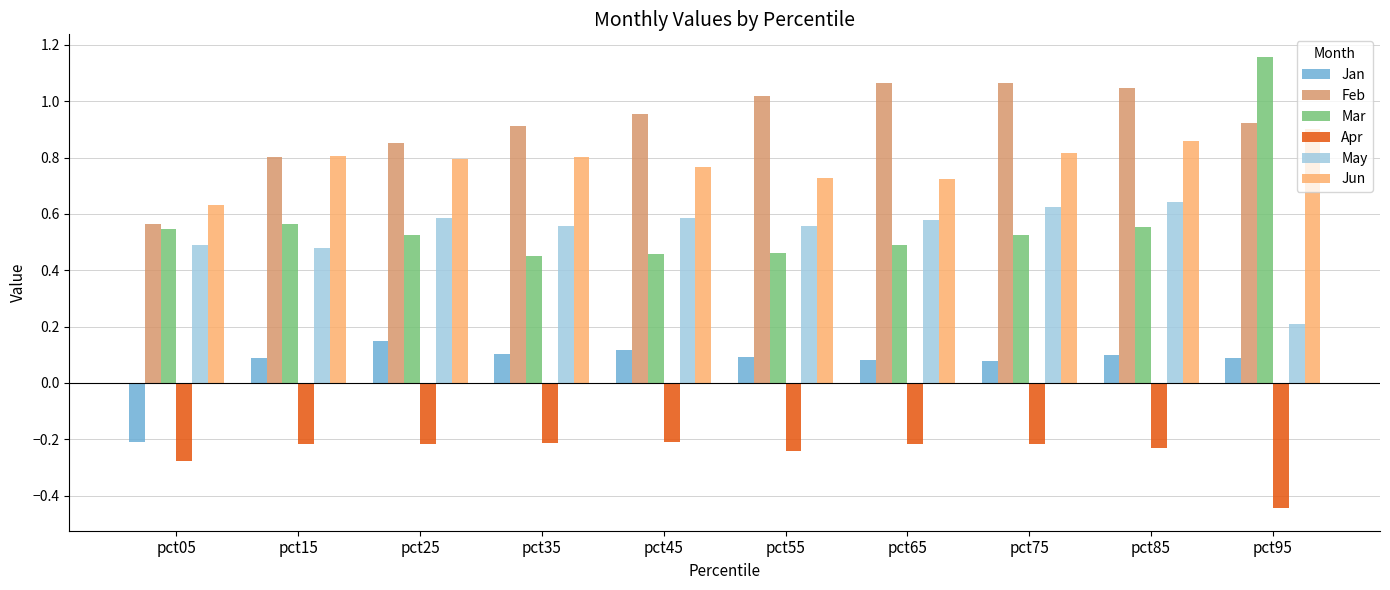

Are the bars horizontal?

No